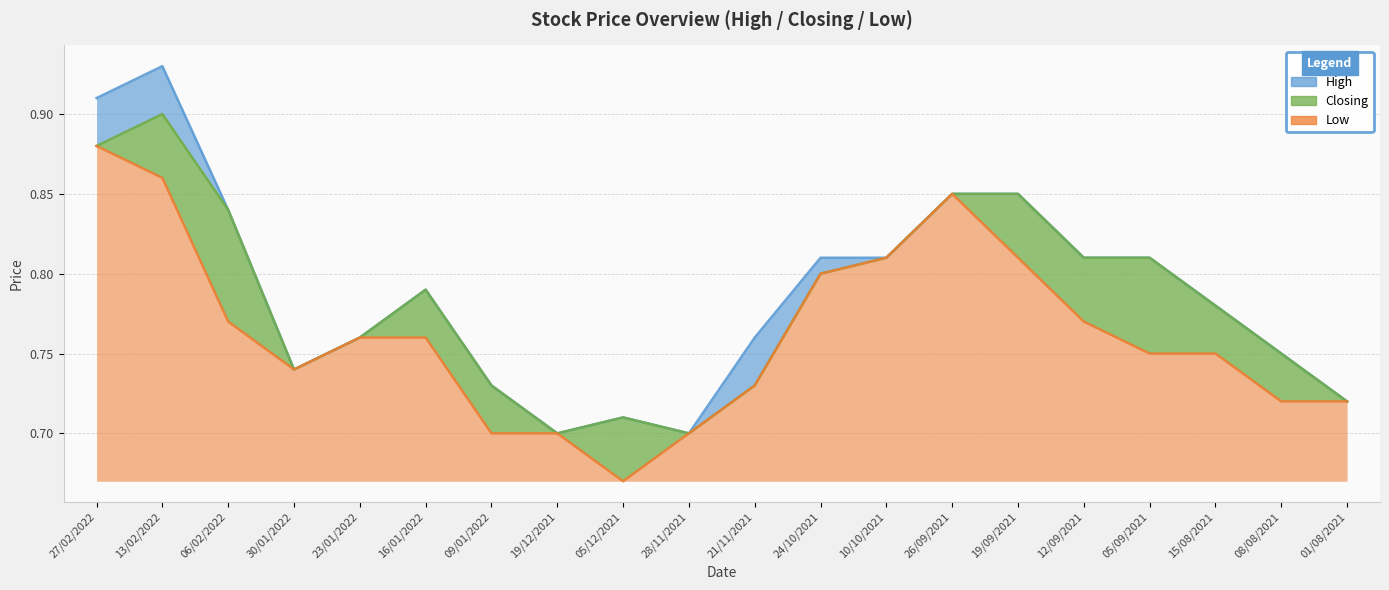

Which has a higher value, 05/09/2021 or 23/01/2022?

05/09/2021